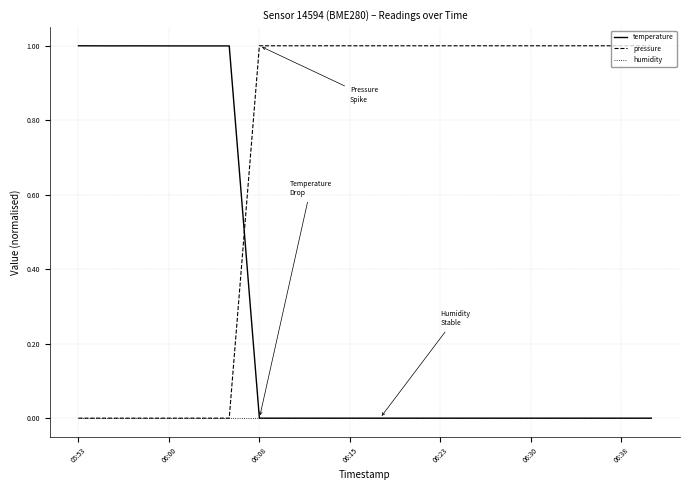

What are all the series names shown in the legend?

temperature, pressure, humidity